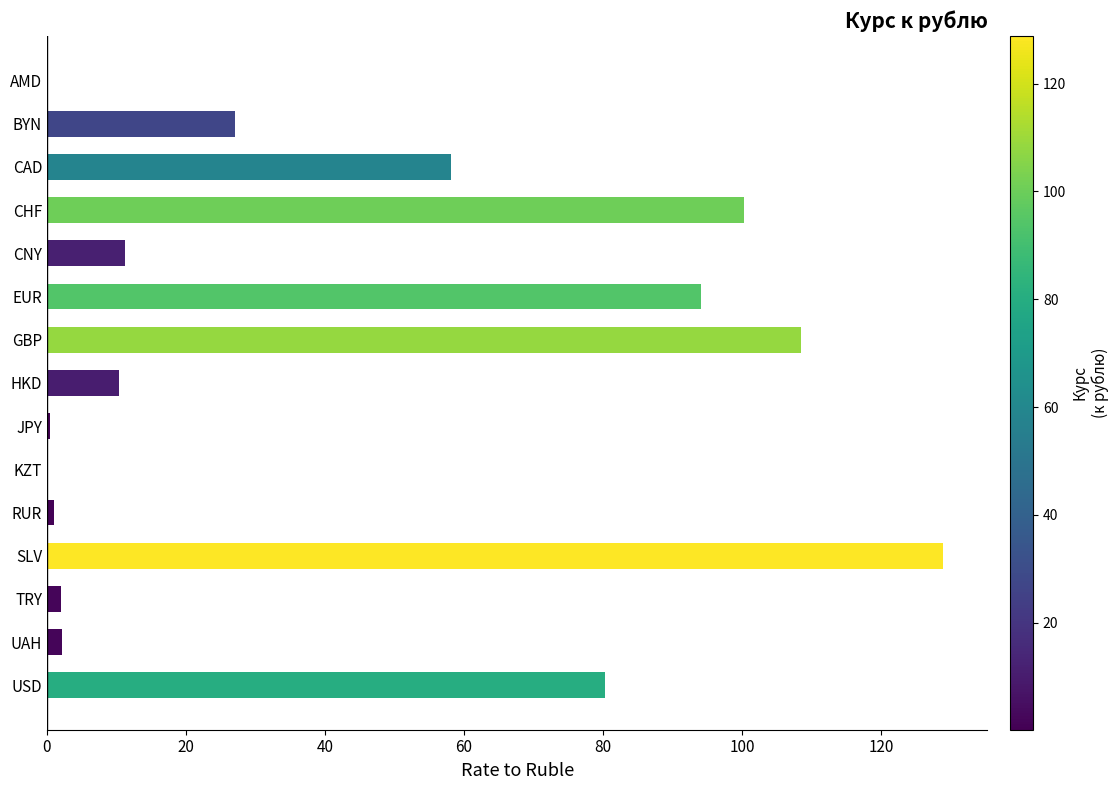

The value at USD is 40.1. True or false?

False